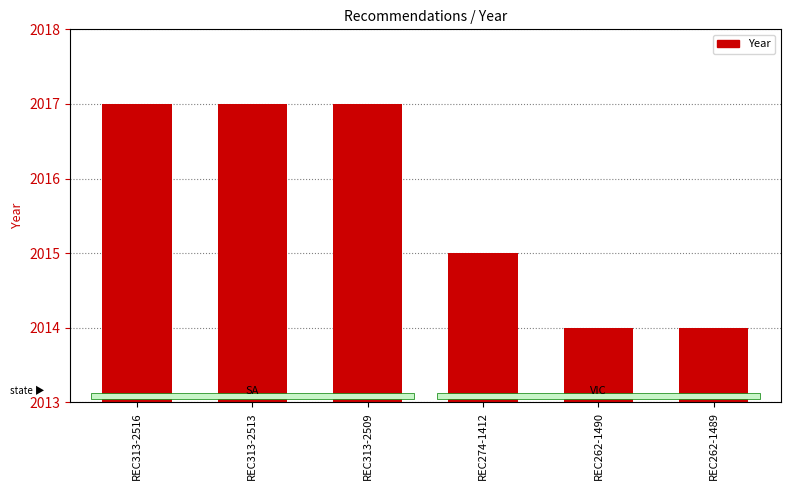

True or false: the data shows 2014 at REC262-1489.

True